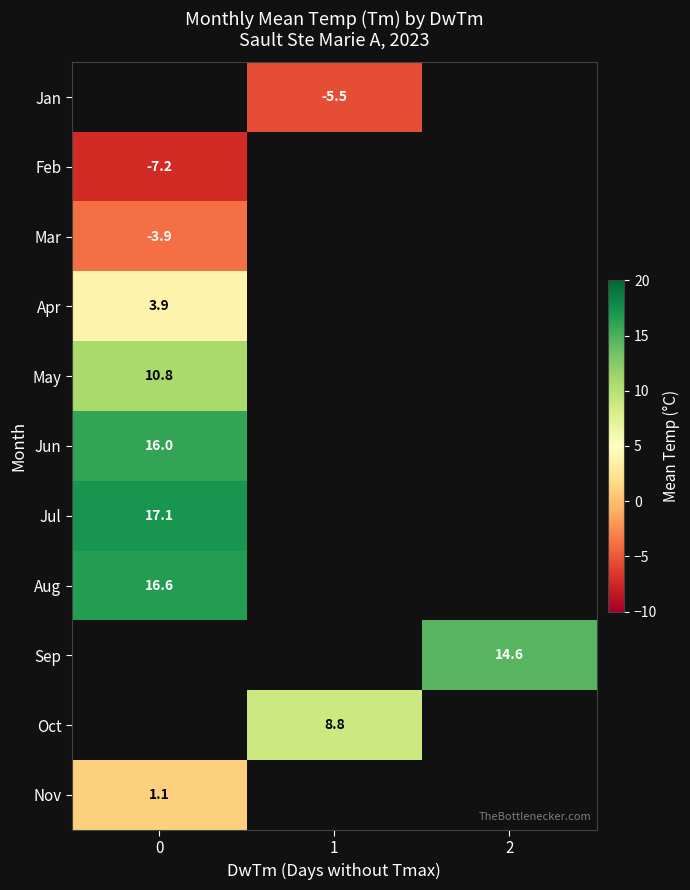

Is the value of Jul at 0 greater than the value of Apr at 0?

Yes